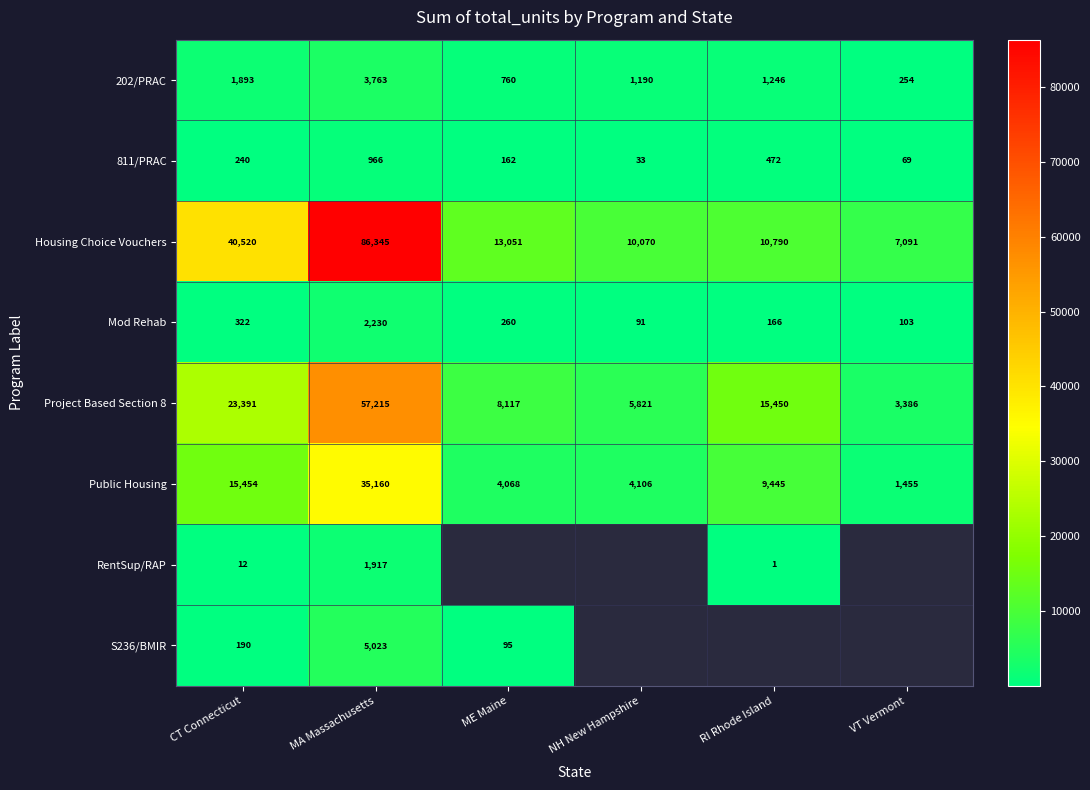

Is the value of 202/PRAC at VT Vermont greater than the value of Housing Choice Vouchers at CT Connecticut?

No